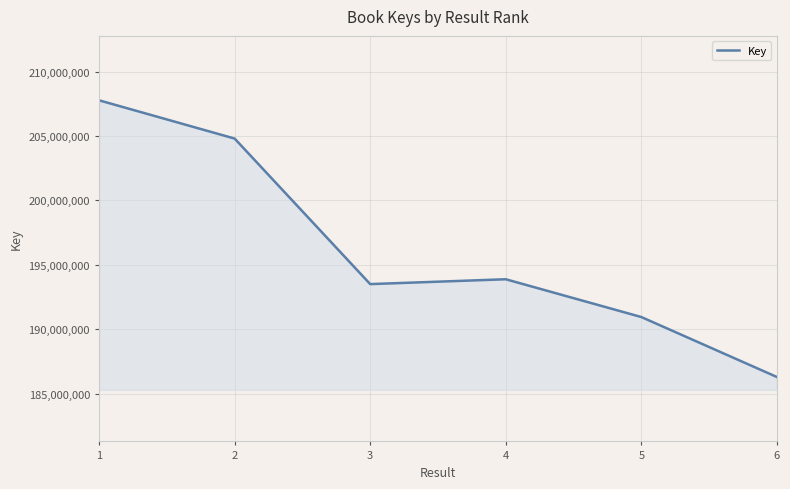

Where does the data first go above 193879034?

1